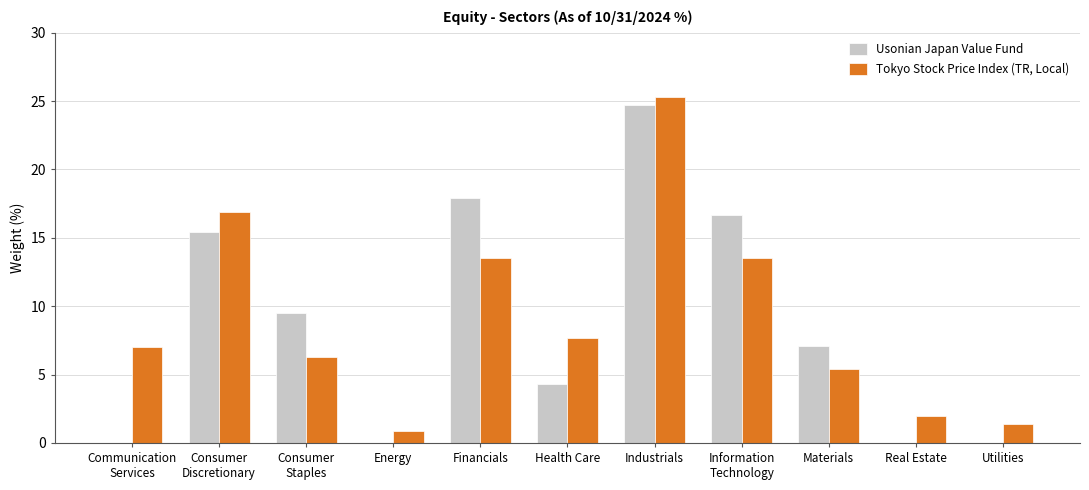

Reading right to left, what are all the values shown in this chart?

Usonian Japan Value Fund: Utilities=0.0	Real Estate=0.0	Materials=7.1	Information
Technology=16.7	Industrials=24.7	Health Care=4.3	Financials=17.9	Energy=0.0	Consumer
Staples=9.5	Consumer
Discretionary=15.4	Communication
Services=0.0
Tokyo Stock Price Index (TR, Local): Utilities=1.4	Real Estate=2.0	Materials=5.4	Information
Technology=13.5	Industrials=25.3	Health Care=7.7	Financials=13.5	Energy=0.9	Consumer
Staples=6.3	Consumer
Discretionary=16.9	Communication
Services=7.0